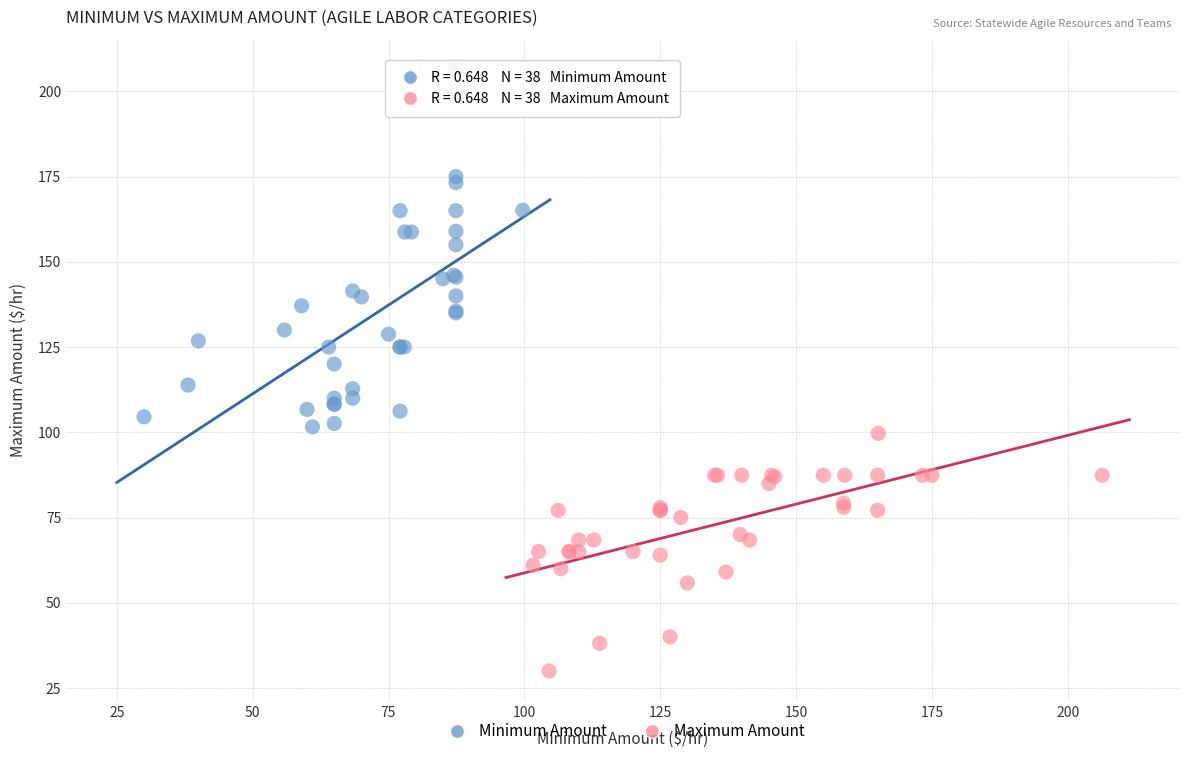

Which series has the largest Y range (max minus min)?

Minimum Amount